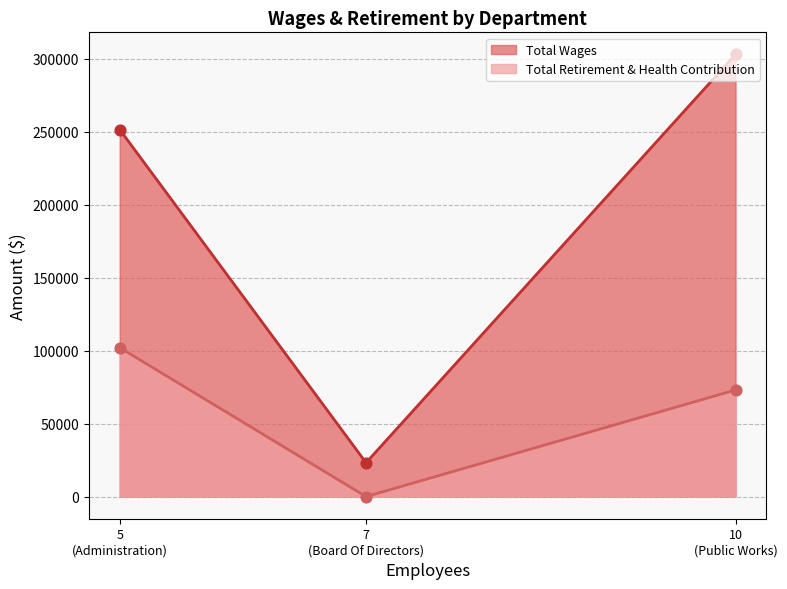

What is the total value across all series at Public Works?

375837